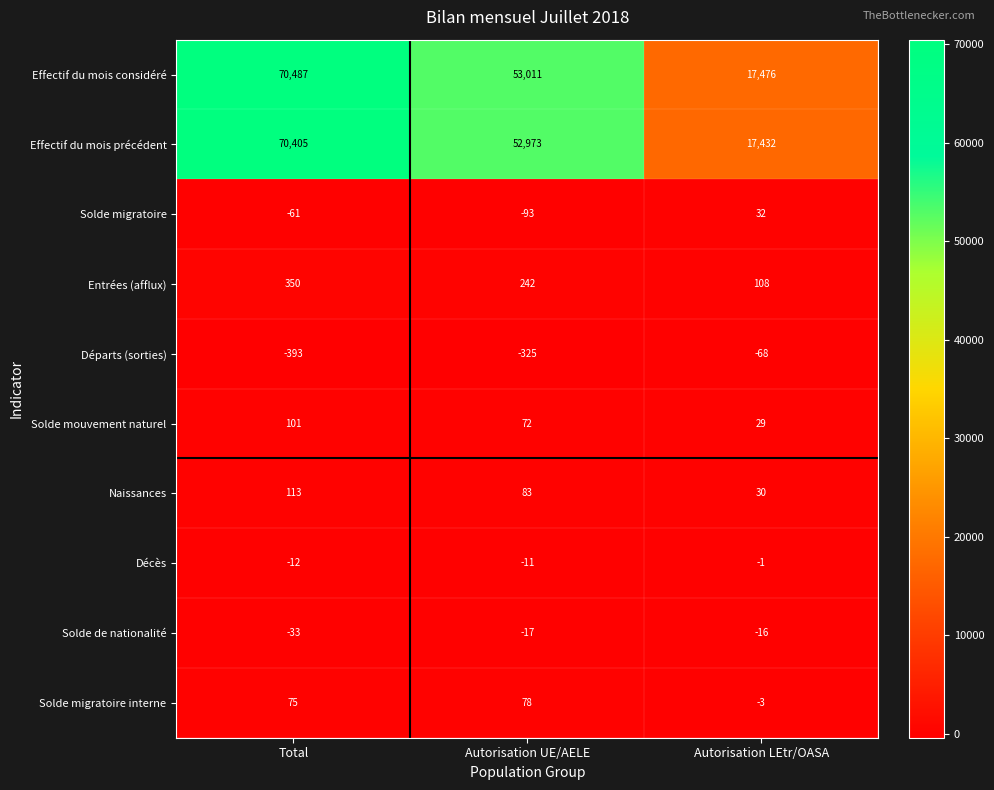

The value of Départs (sorties) at Autorisation UE/AELE is -325. True or false?

True